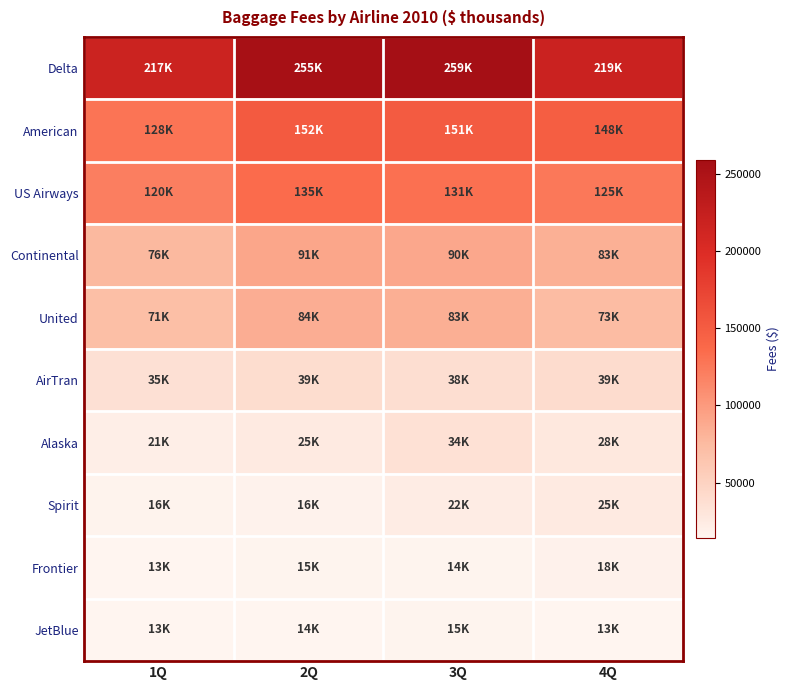

Reading left to right, list all the values displayed in this chart.

Delta: 1Q=217773	2Q=255950	3Q=259473	4Q=219054
American: 1Q=128539	2Q=152059	3Q=151175	4Q=148890
US Airways: 1Q=120720	2Q=135601	3Q=131806	4Q=125496
Continental: 1Q=76603	2Q=91031	3Q=90494	4Q=83457
United: 1Q=71145	2Q=84824	3Q=83872	4Q=73366
AirTran: 1Q=35005	2Q=39204	3Q=38139	4Q=39800
Alaska: 1Q=21166	2Q=25394	3Q=34430	4Q=28007
Spirit: 1Q=16033	2Q=16811	3Q=22939	4Q=25720
Frontier: 1Q=13872	2Q=15470	3Q=14725	4Q=18048
JetBlue: 1Q=13763	2Q=14012	3Q=15494	4Q=13750